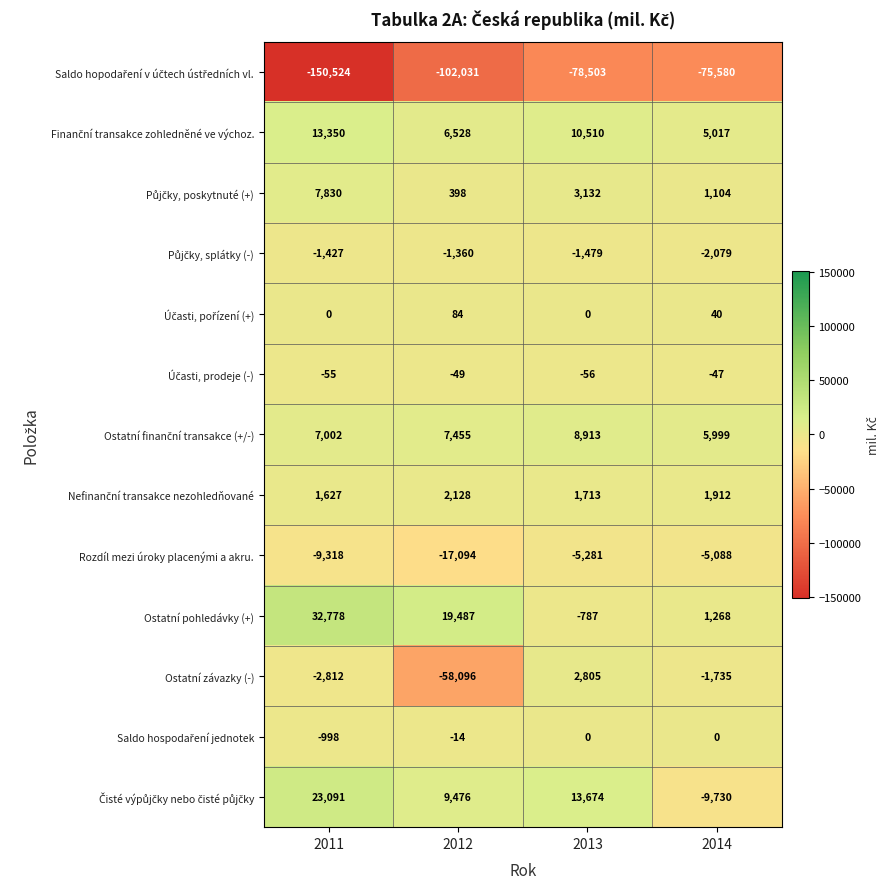

The value of Ostatní závazky (-) at 2013 is 4161. True or false?

False